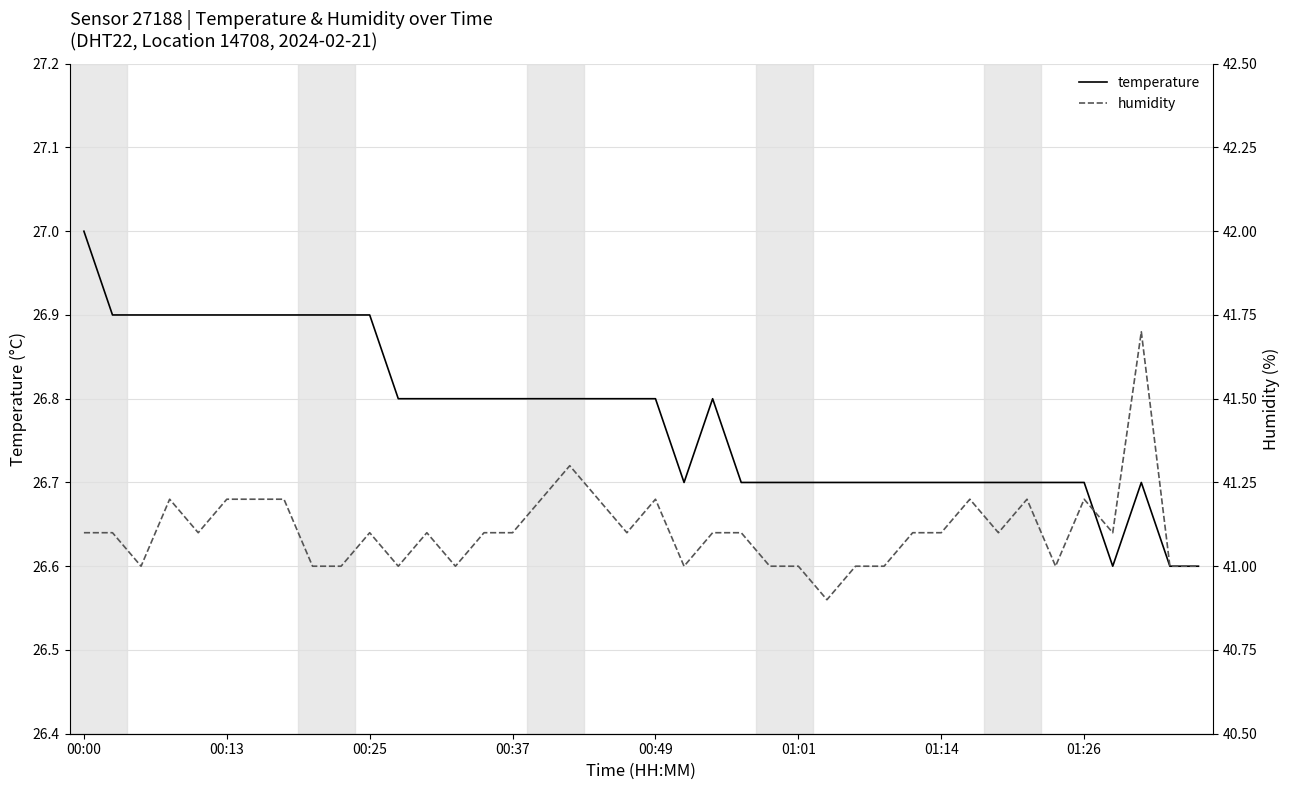

What position from the left is 37?

38